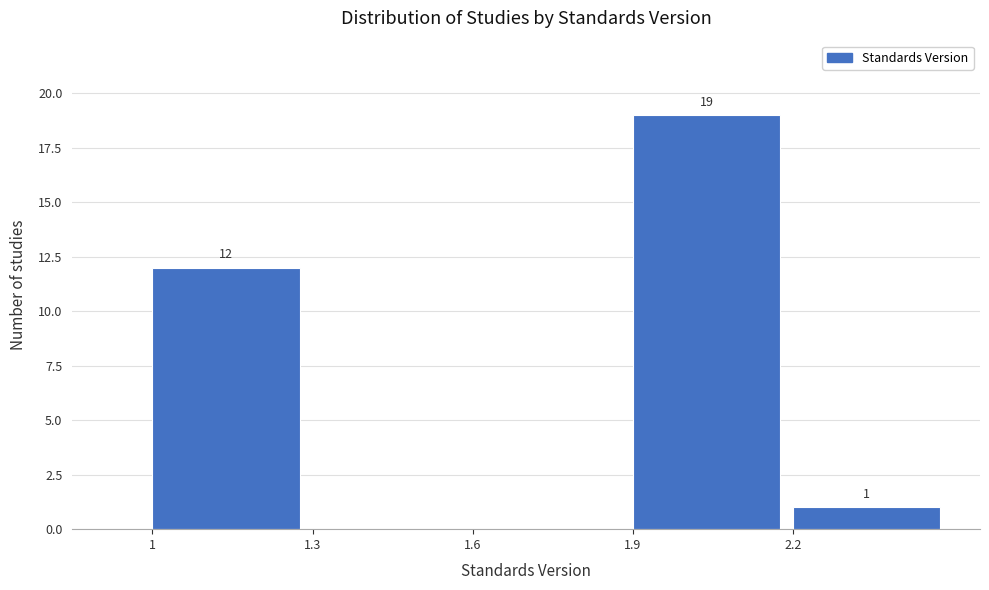

Which range on the x-axis has the tallest bar?

1.9 to 2.2